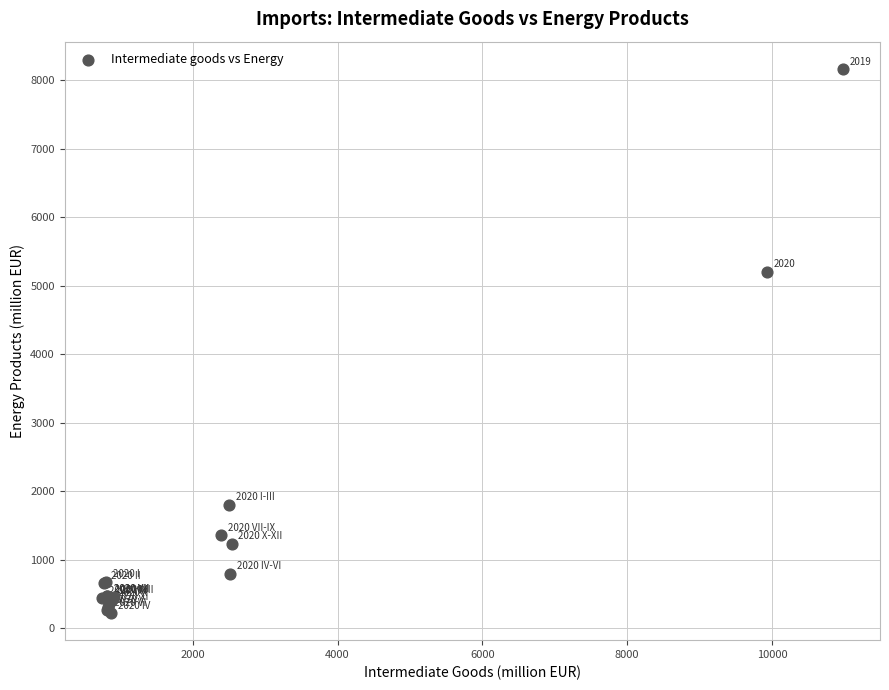

What Y value in the scatter plot is closest to 4194?

5206.4